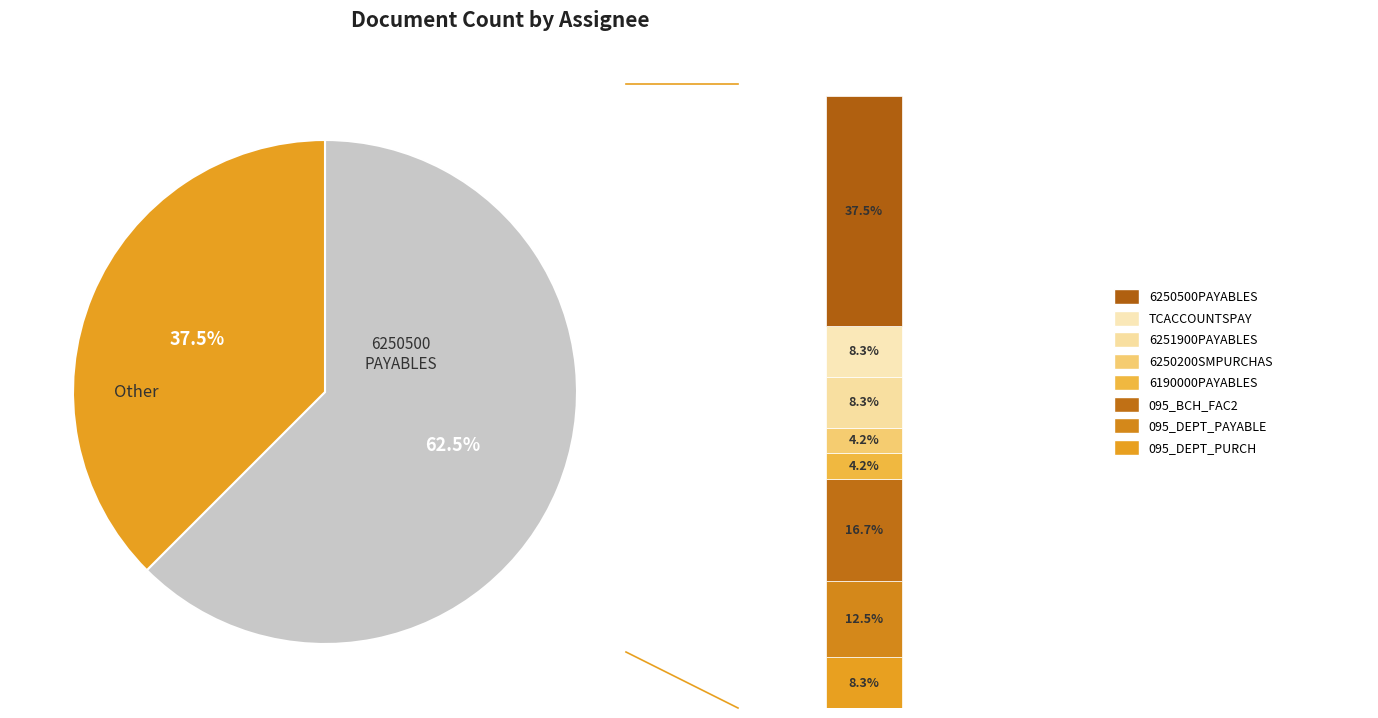

To the nearest percent, what is the average slice percentage?

12%